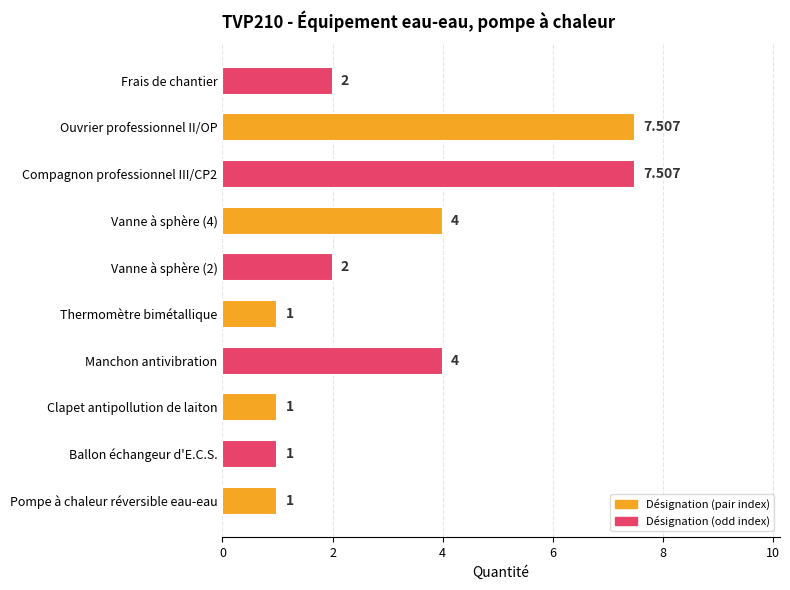

How many series are shown in this chart?

1